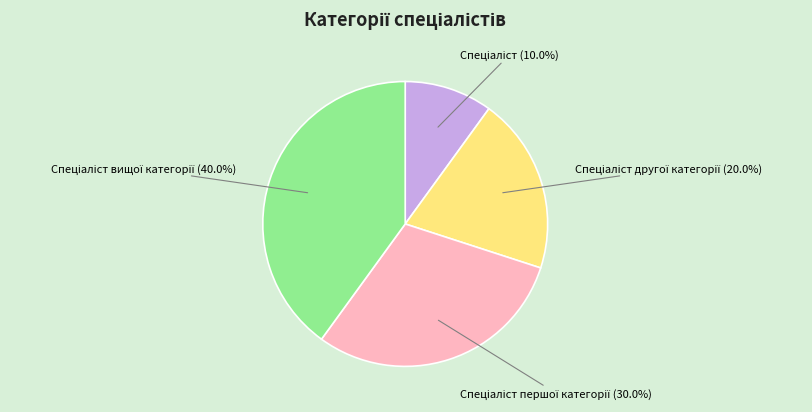

Does any single category account for the majority?

No